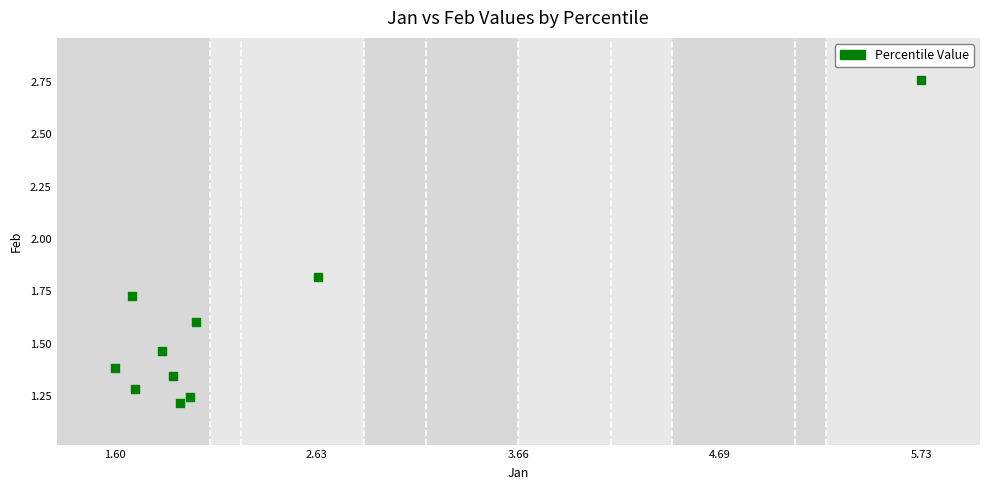

What is the average X value?

2.3